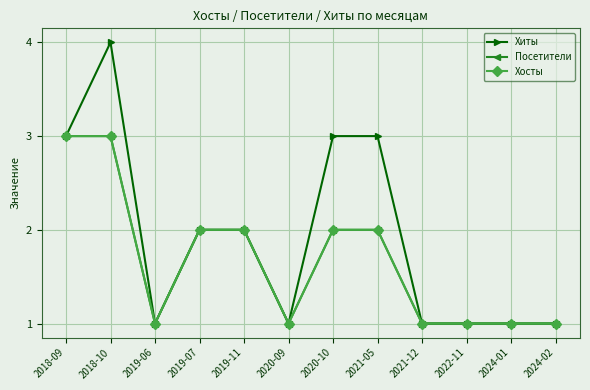

What is the maximum value shown in the chart?

4